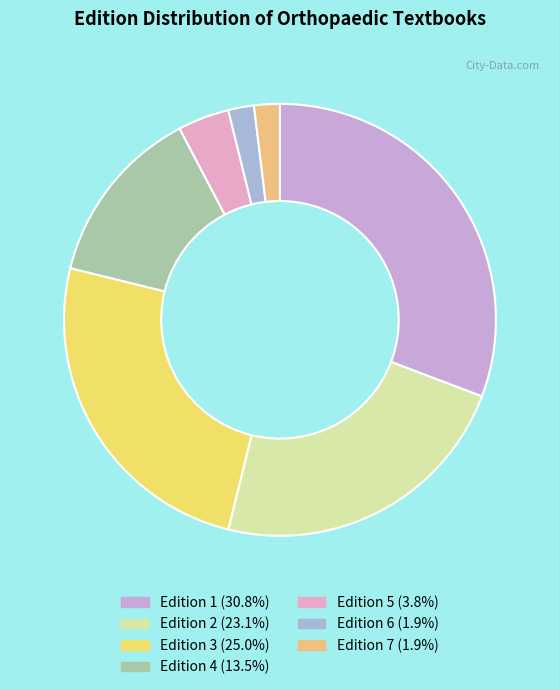

To the nearest percent, what is the difference between the largest and smallest slice percentages?

29%